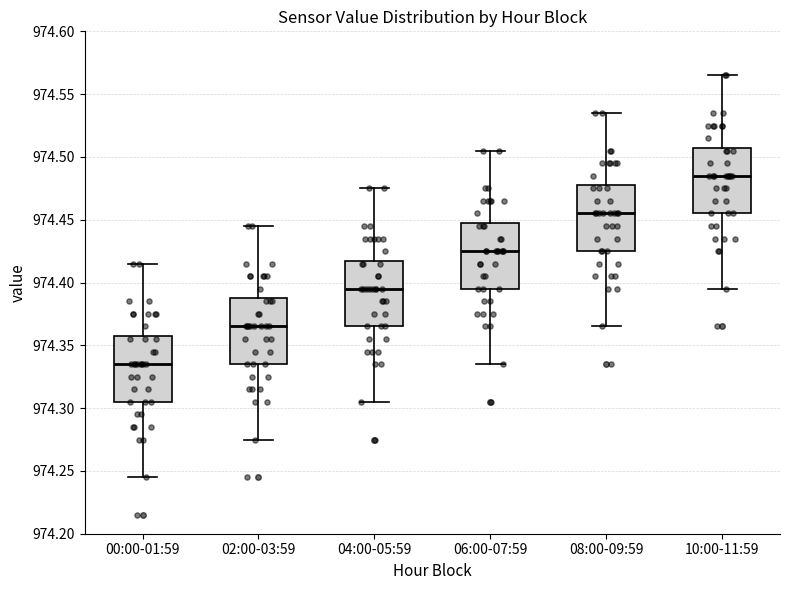

Where does the median line of the box for 04:00-05:59 sit on the y-axis? The values are not printed on the chart, so give them approximately, as read against the axis.

974.395